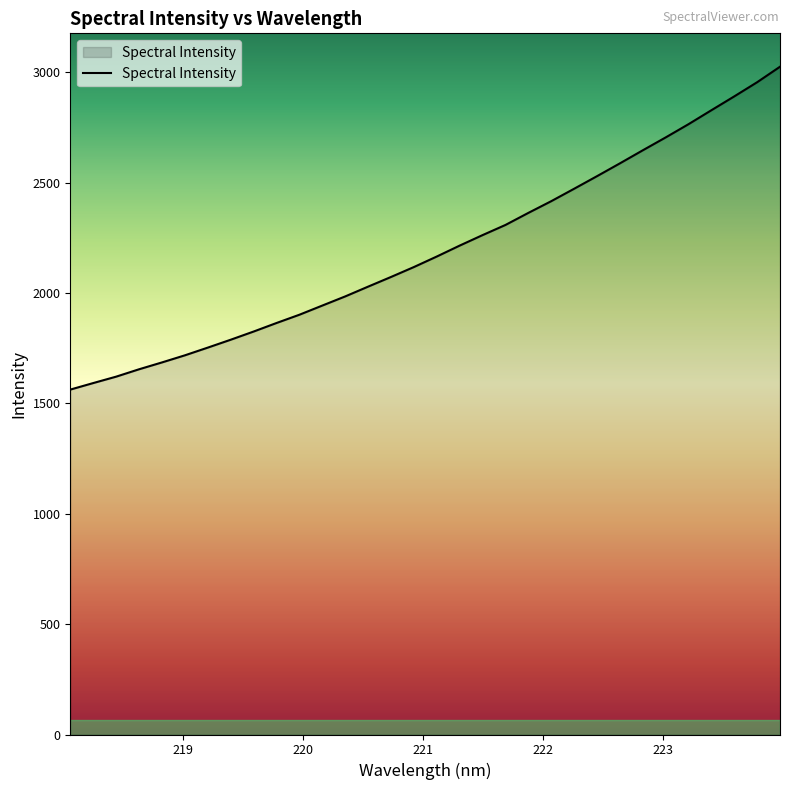

What is the difference between the maximum and minimum values?

1462.6